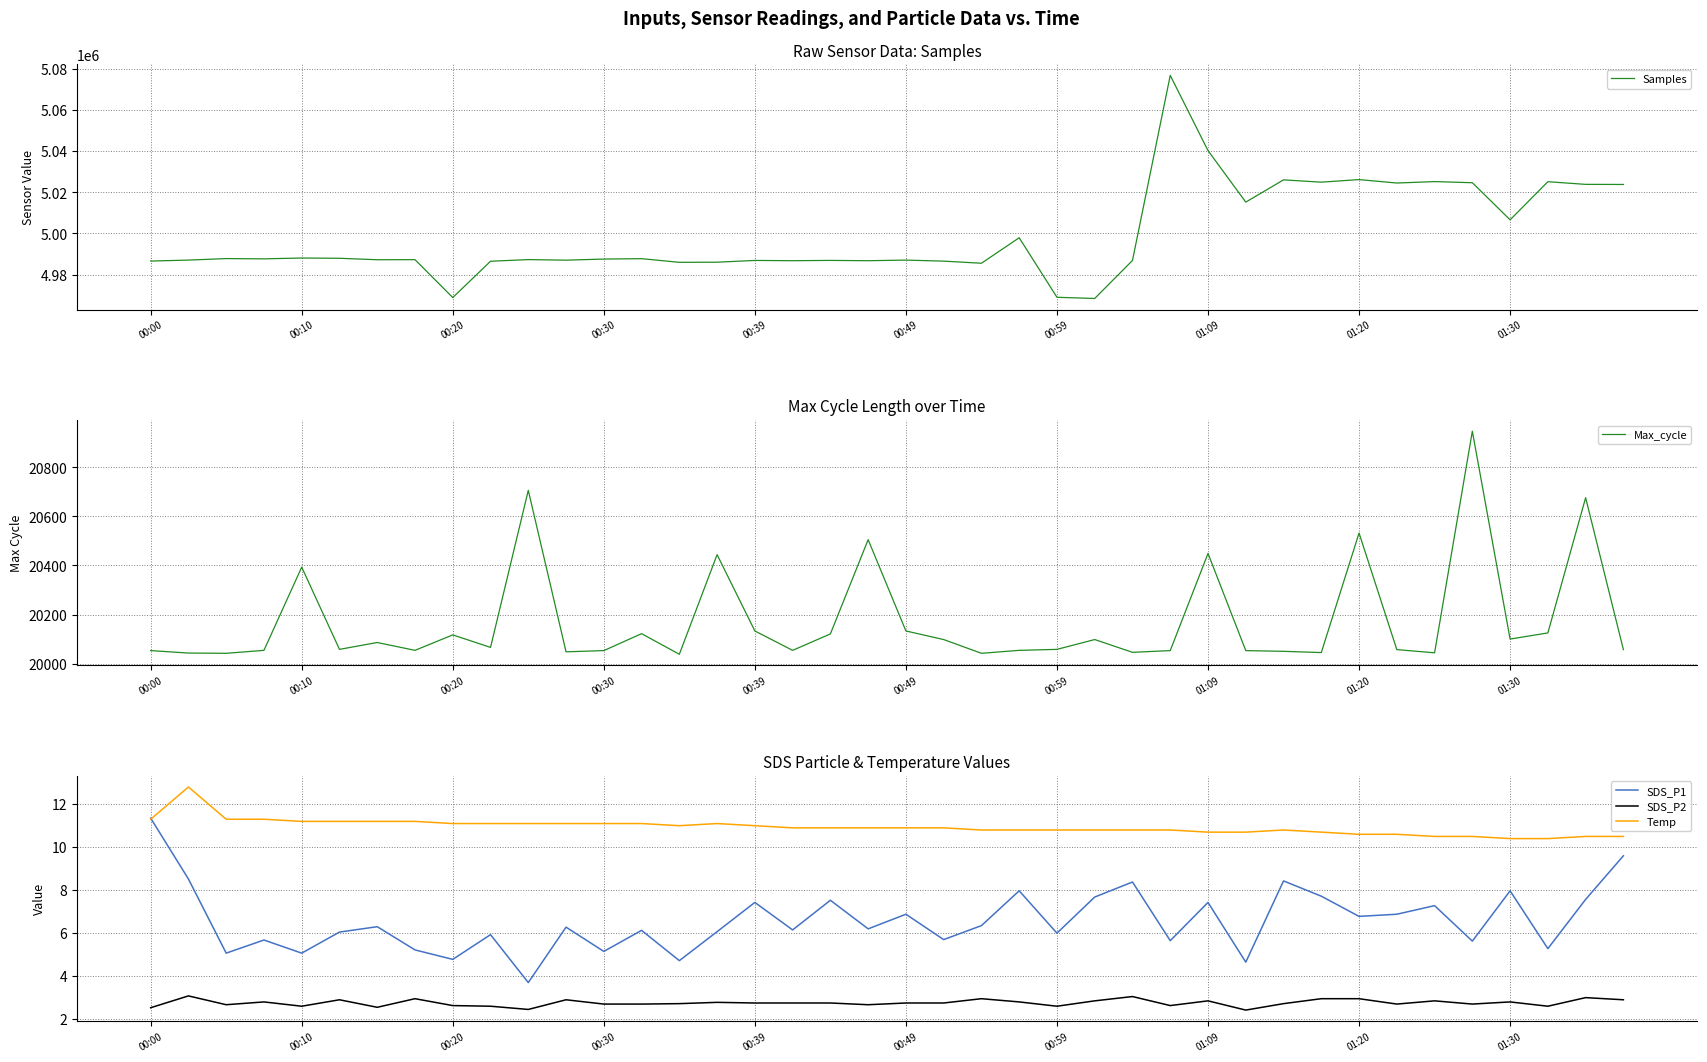

What is the maximum value for SDS_P1?

11.3